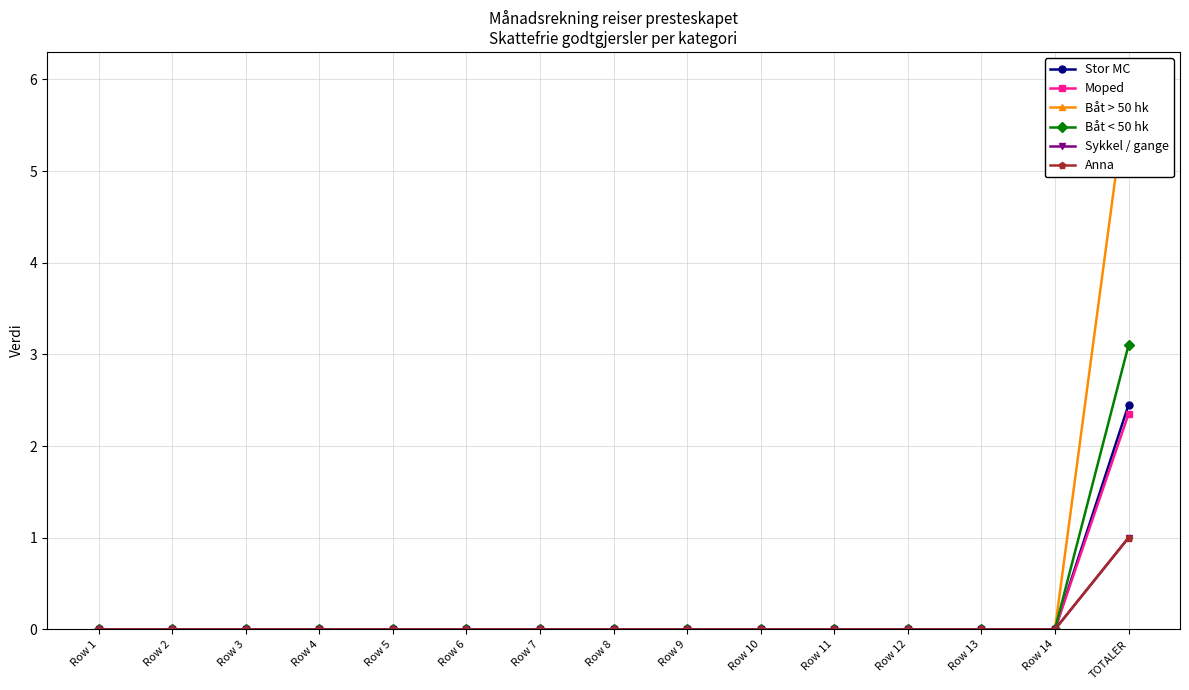

Does the chart have visible grid lines?

Yes